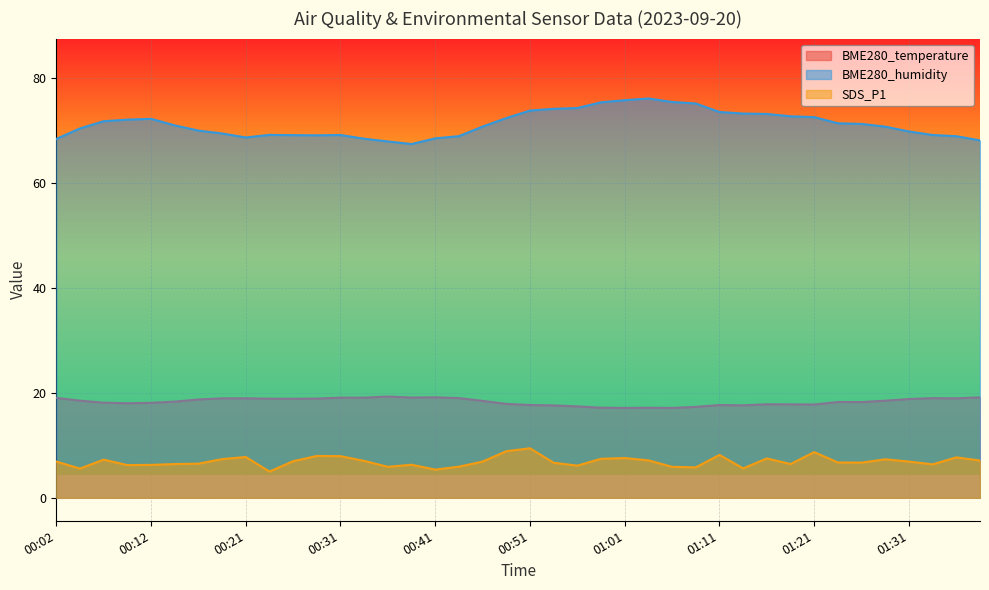

At which label is BME280_temperature closest to 18?

00:09